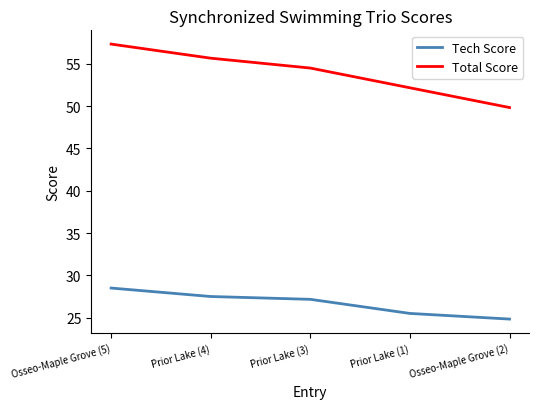

Reading left to right, list all the values displayed in this chart.

Tech Score: 28.5	27.5	27.2	25.5	24.8
Total Score: 57.3	55.7	54.5	52.2	49.8